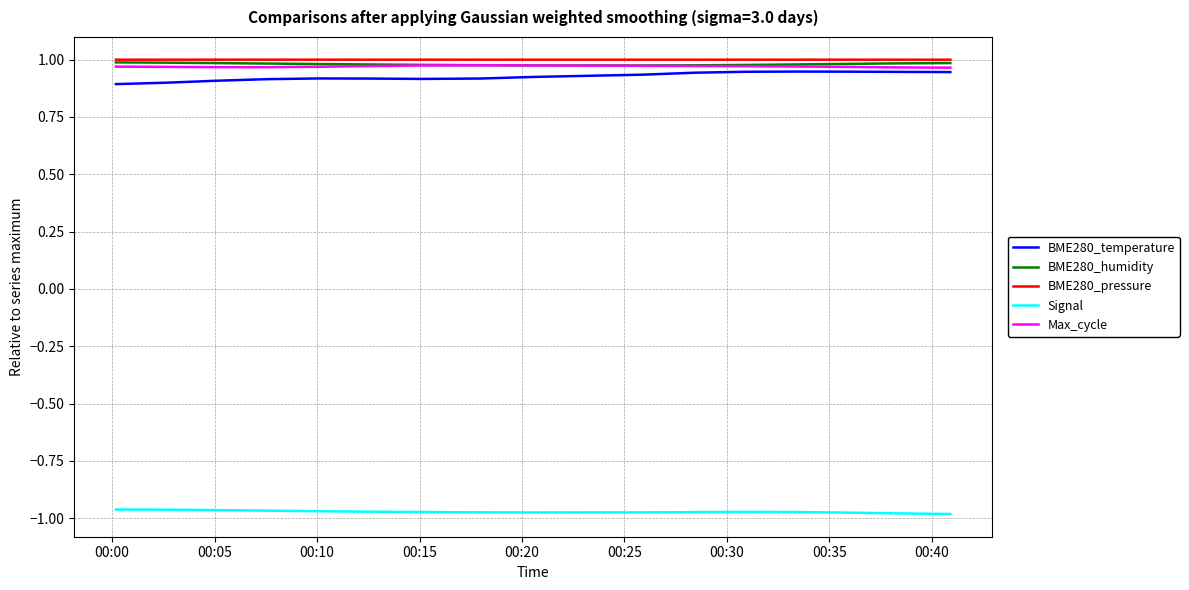

True or false: BME280_pressure and Signal cross at least once.

False